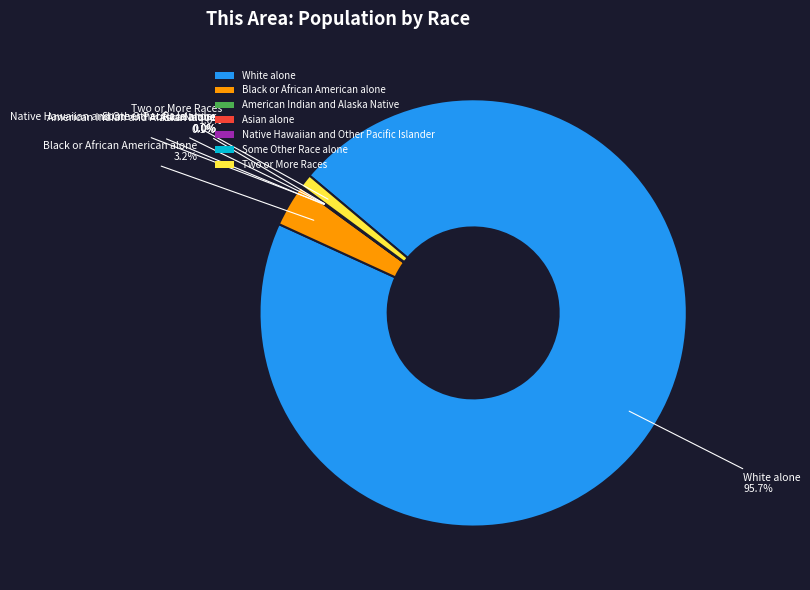

What percentage do White alone and Two or More Races together represent?

96.7%